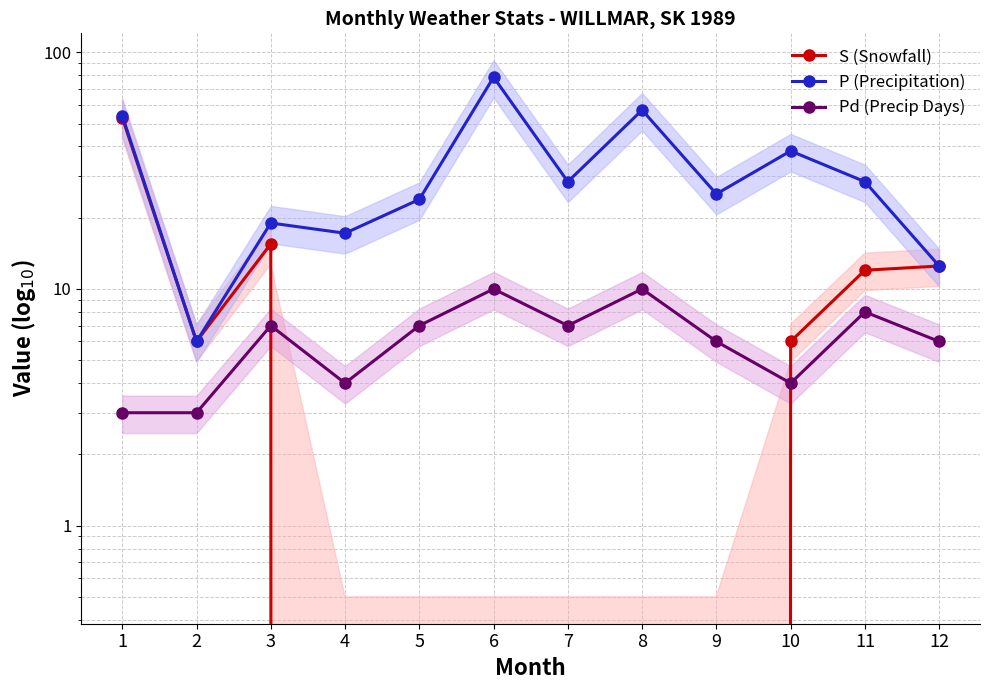

What is the approximate value of S (Snowfall) at 2?

6.0